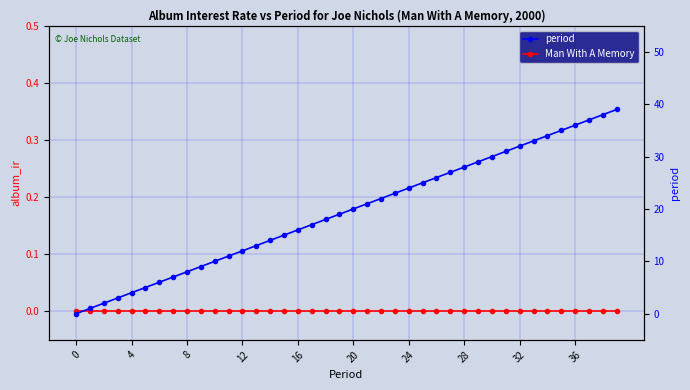

At how many categories does at least one series exceed 25?

14